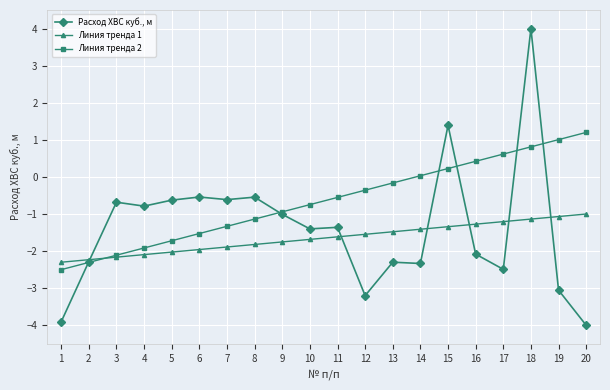

Rank the series by their maximum value, from highest to lowest.

Расход ХВС куб., м, Линия тренда 2, Линия тренда 1